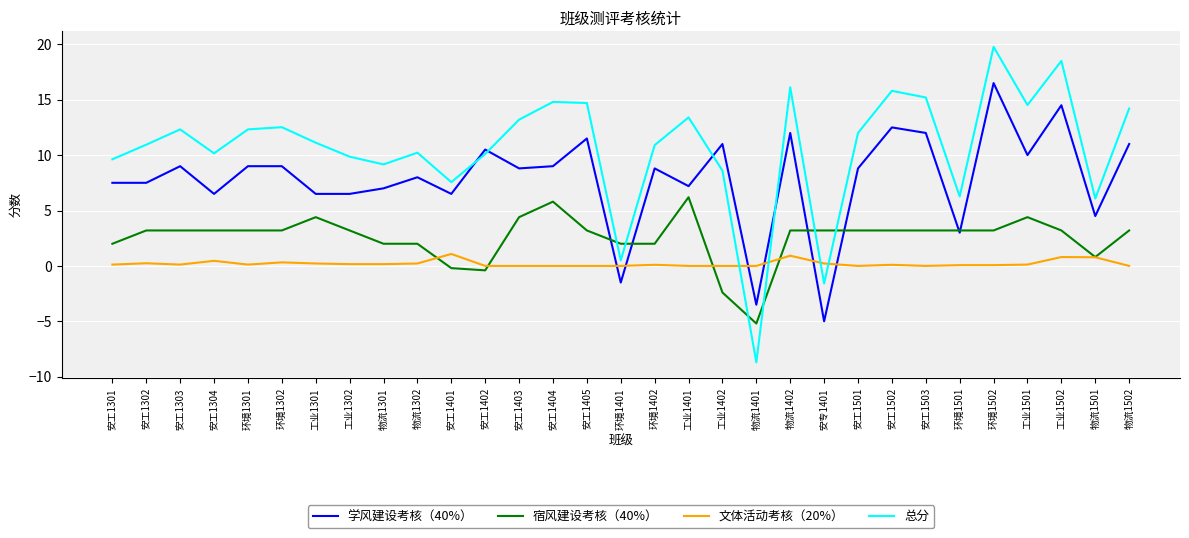

Is this an area chart (filled region under the line)?

No